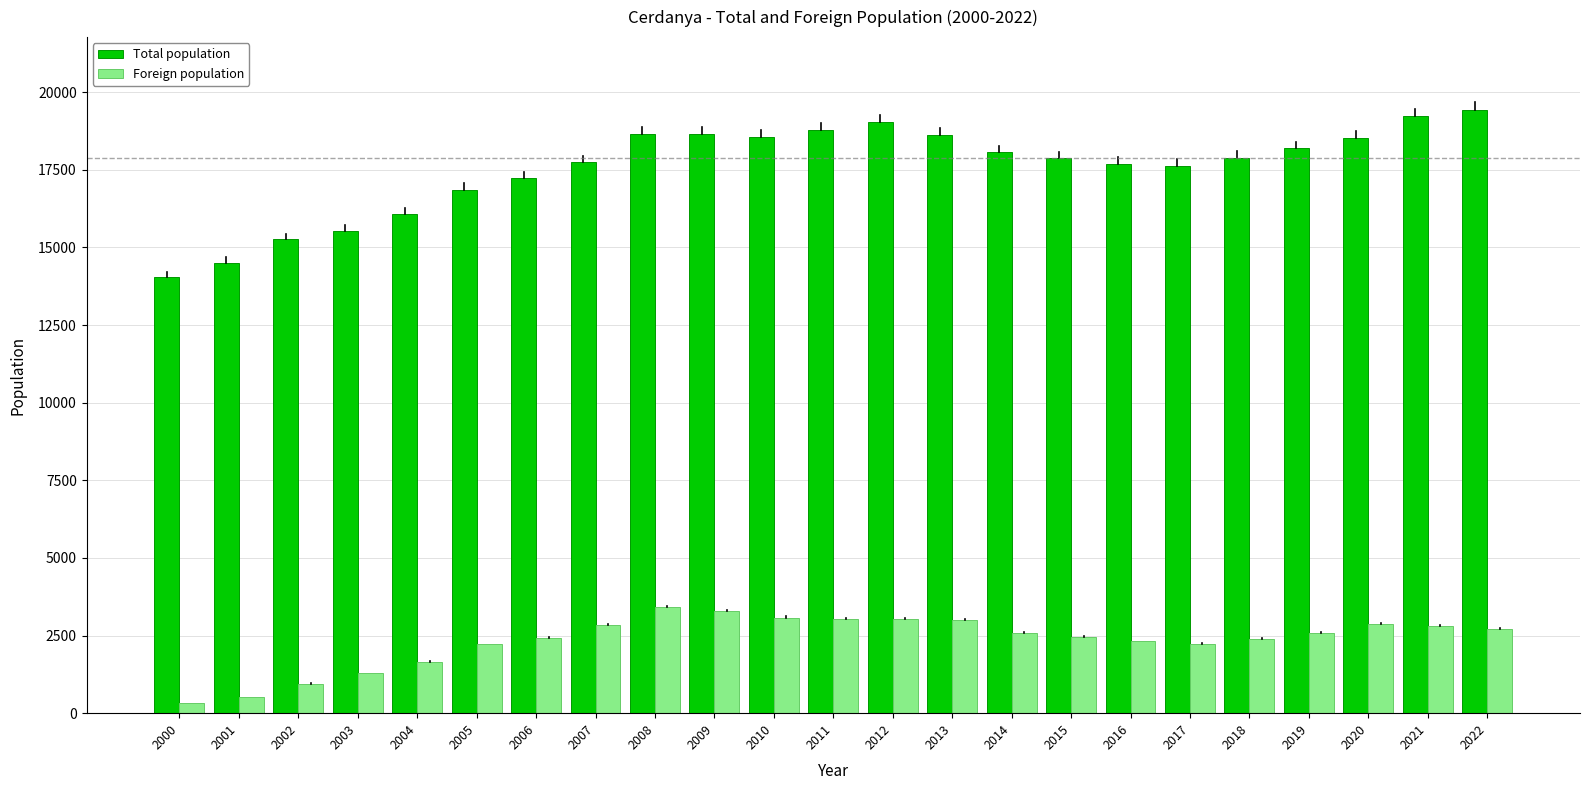

Which series changed the most between 2000 and 2009?

Total population